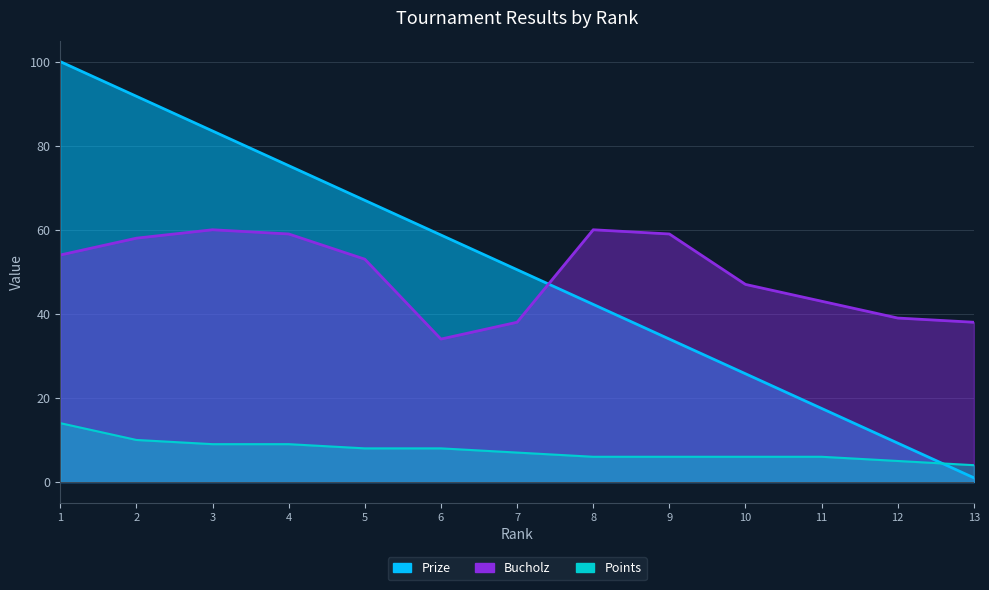

Reading left to right, transcribe all the data shown in this chart.

Prize: 1=100.0	2=91.8	3=83.5	4=75.2	5=67.0	6=58.8	7=50.5	8=42.2	9=34.0	10=25.8	11=17.5	12=9.2	13=1.0
Bucholz: 1=54.0	2=58.0	3=60.0	4=59.0	5=53.0	6=34.0	7=38.0	8=60.0	9=59.0	10=47.0	11=43.0	12=39.0	13=38.0
Points: 1=14.0	2=10.0	3=9.0	4=9.0	5=8.0	6=8.0	7=7.0	8=6.0	9=6.0	10=6.0	11=6.0	12=5.0	13=4.0